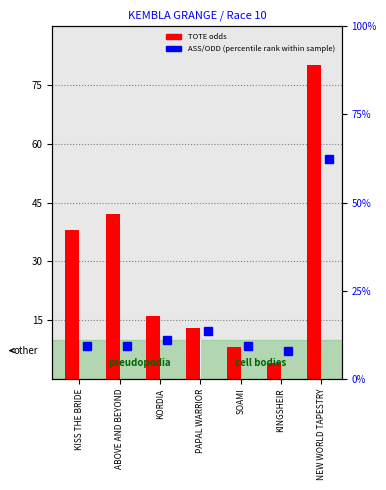

Does the chart contain stacked bars?

No